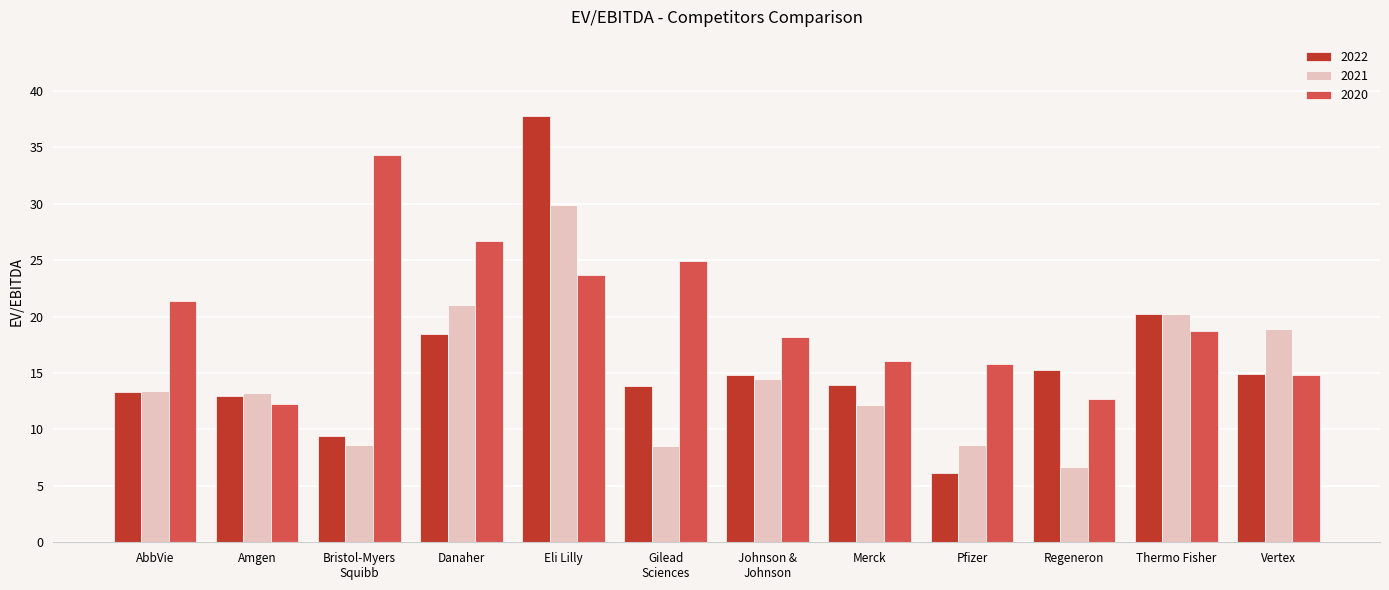

Is it true that 2022 equals 14.8 at Johnson &
Johnson?

True